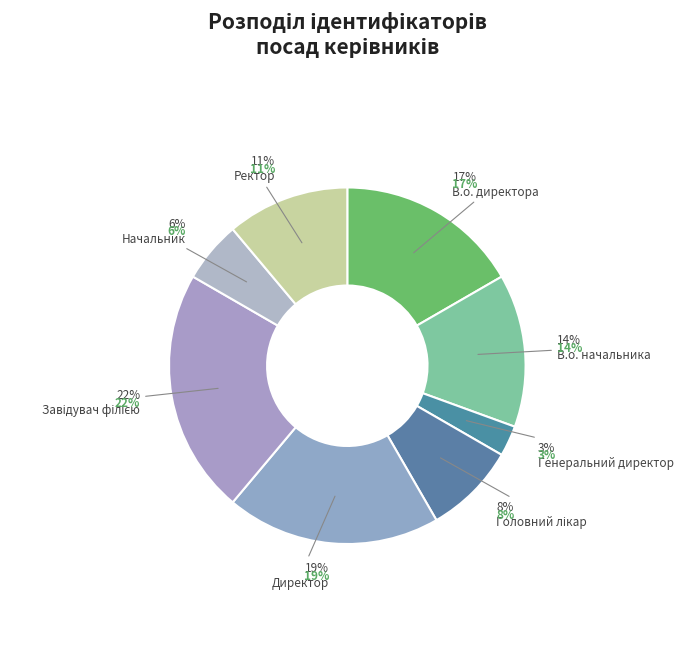

Is it true that Генеральний директор is 3% of the pie?

True